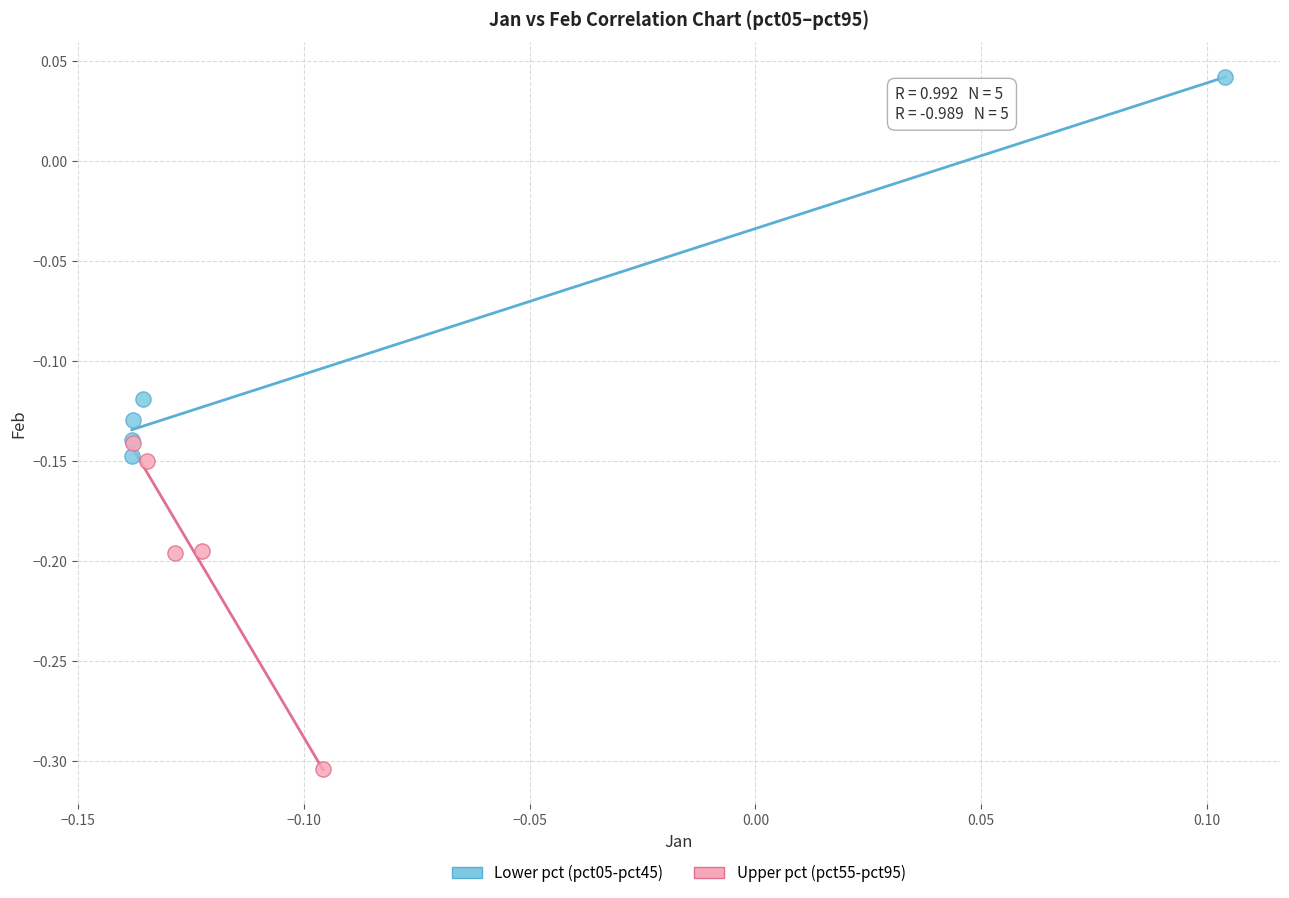

Which series reaches the minimum Y coordinate?

Upper pct (pct55-pct95)